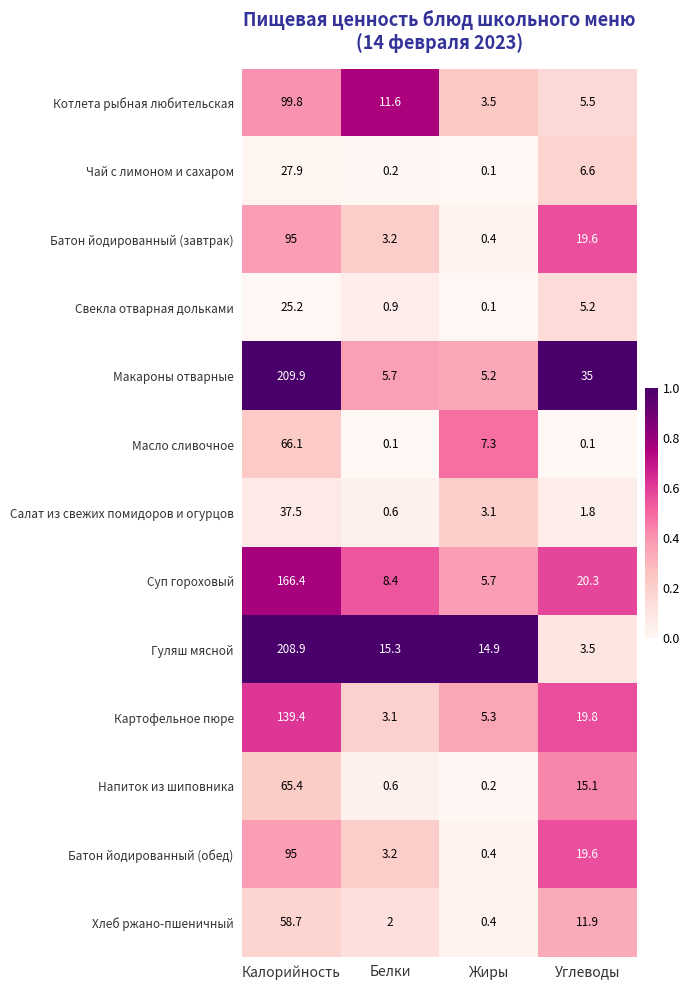

The value of Картофельное пюре at Калорийность is 139.4. True or false?

True